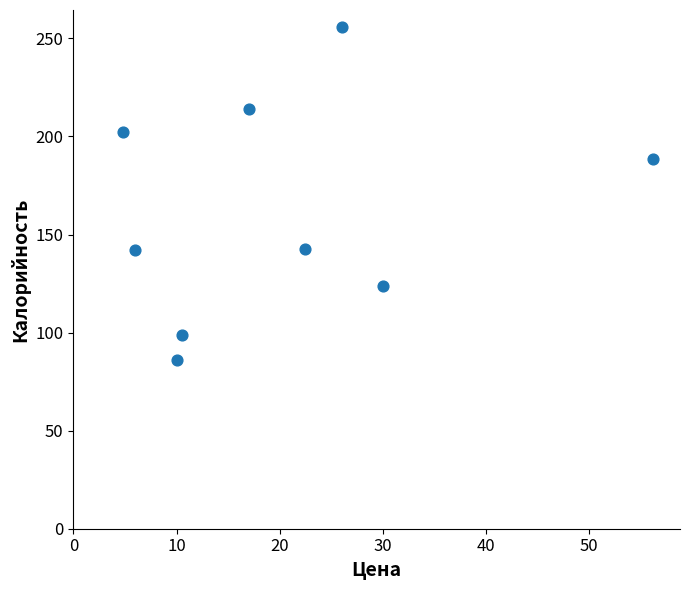

What is the average Y value?

161.6